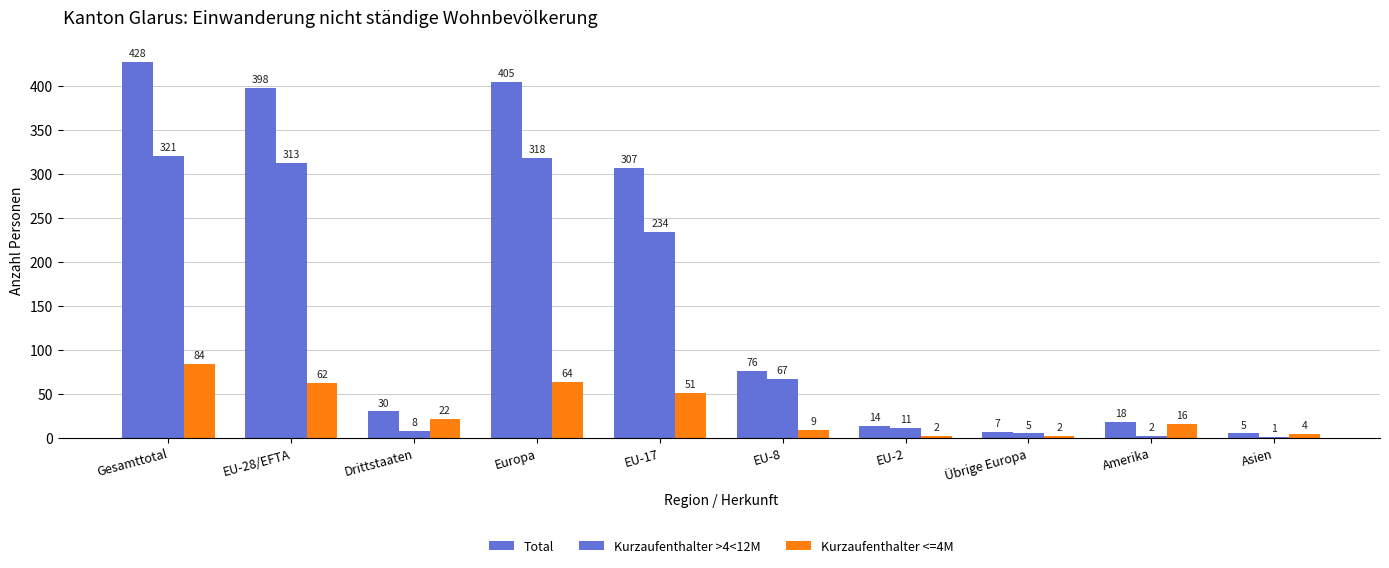

Which series has the widest spread of values?

Total